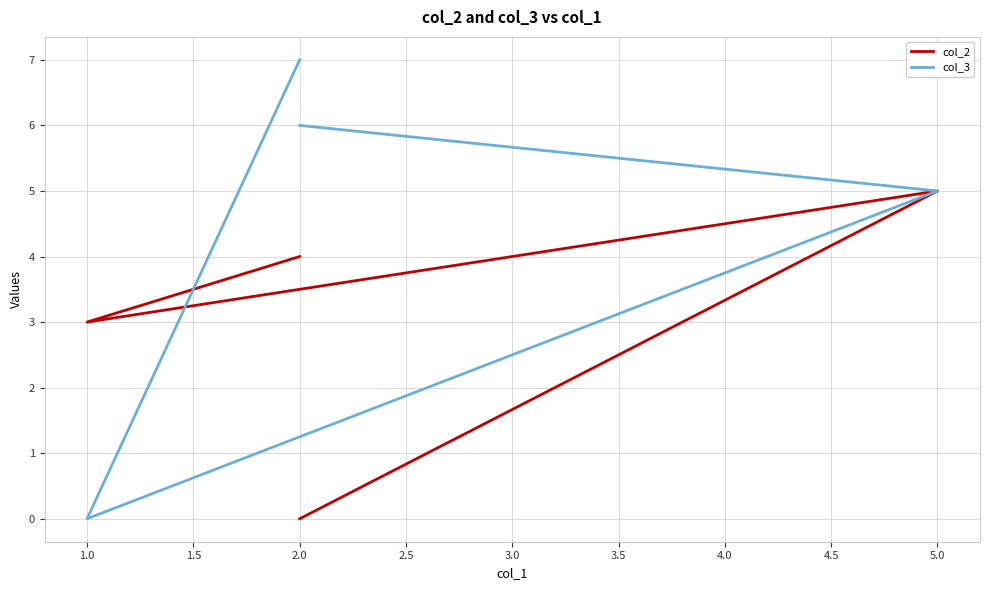

How many categories are shown in the chart?

4